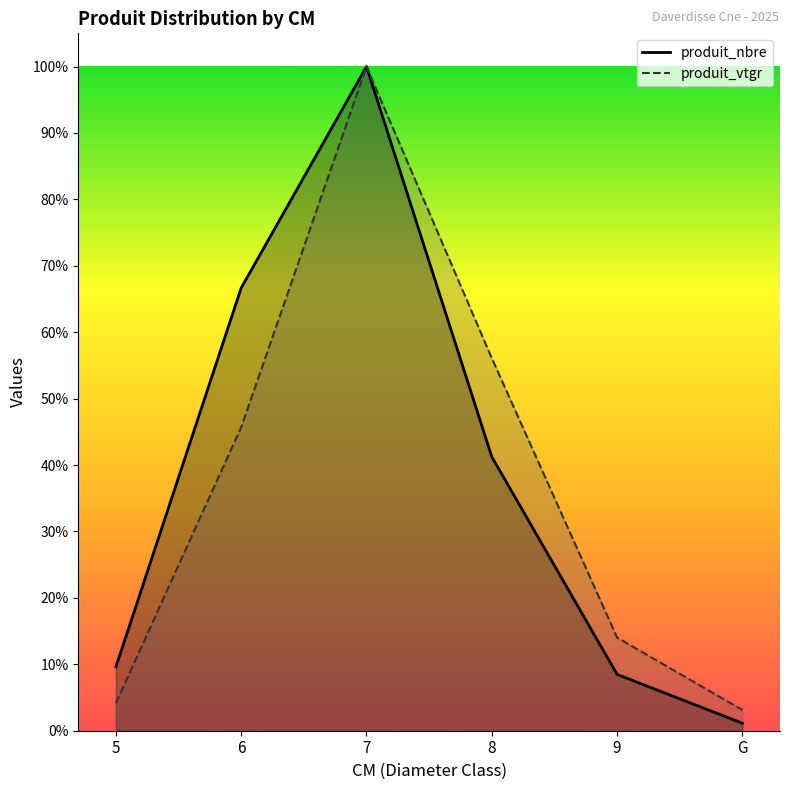

Which category has the highest value in the produit_vtgr series?

7